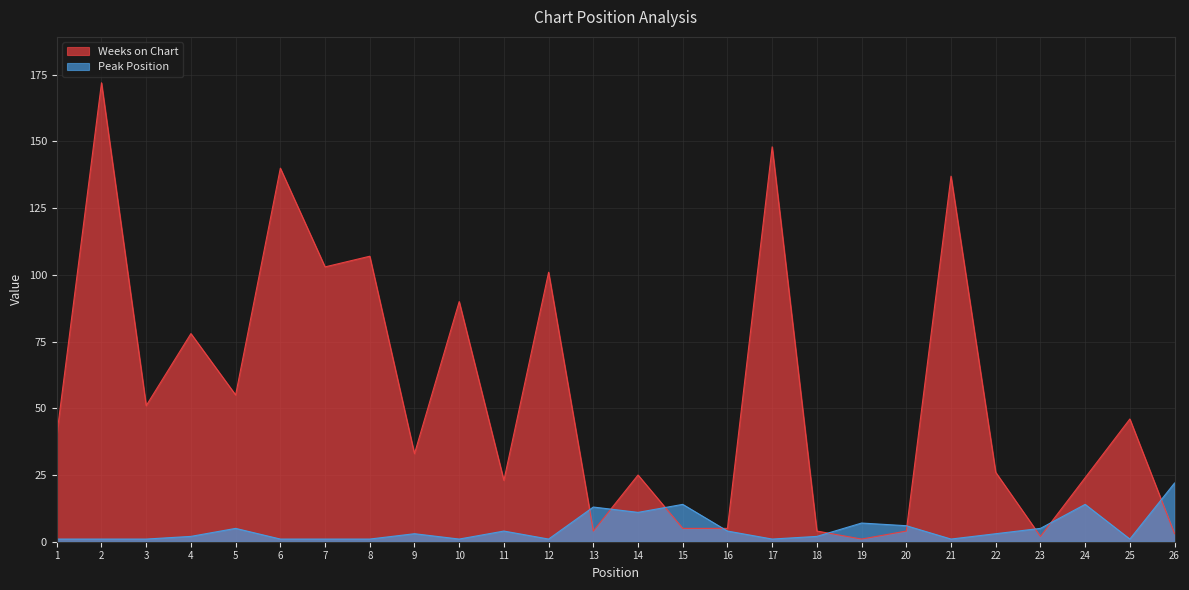

The value of Peak Position at 19 is 2. True or false?

False